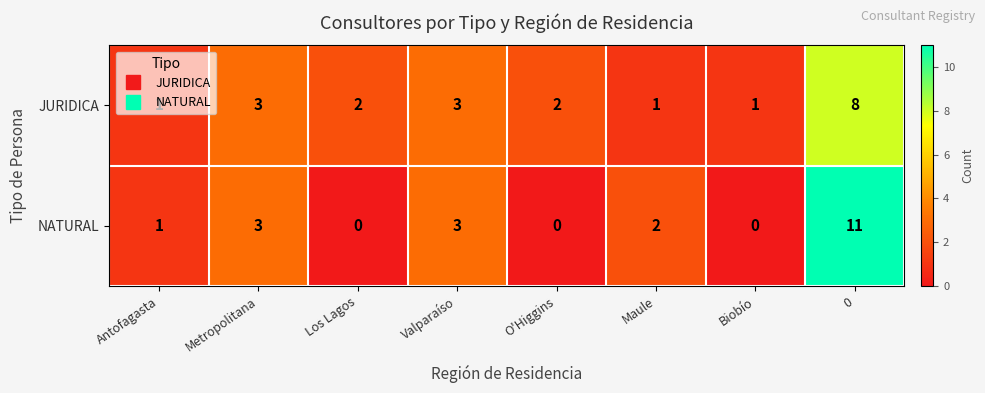

Is it true that JURIDICA equals 2 at O'Higgins?

True